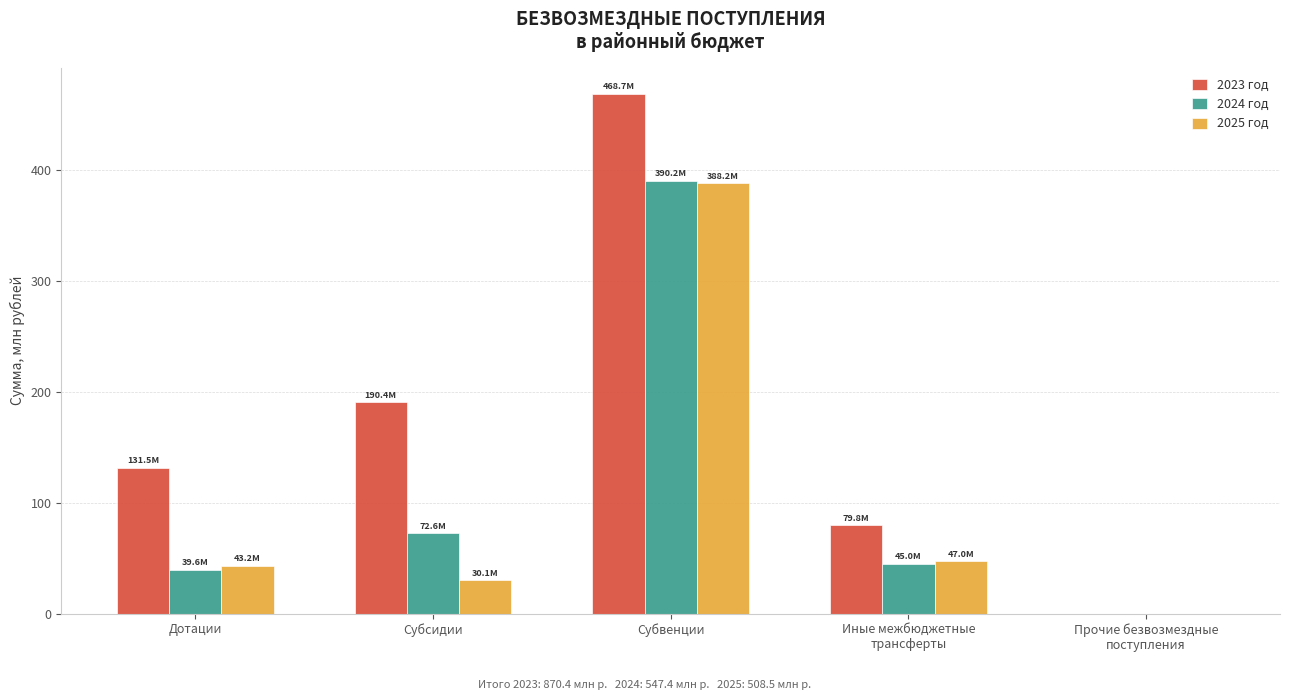

How many values in 2024 год are above zero?

4